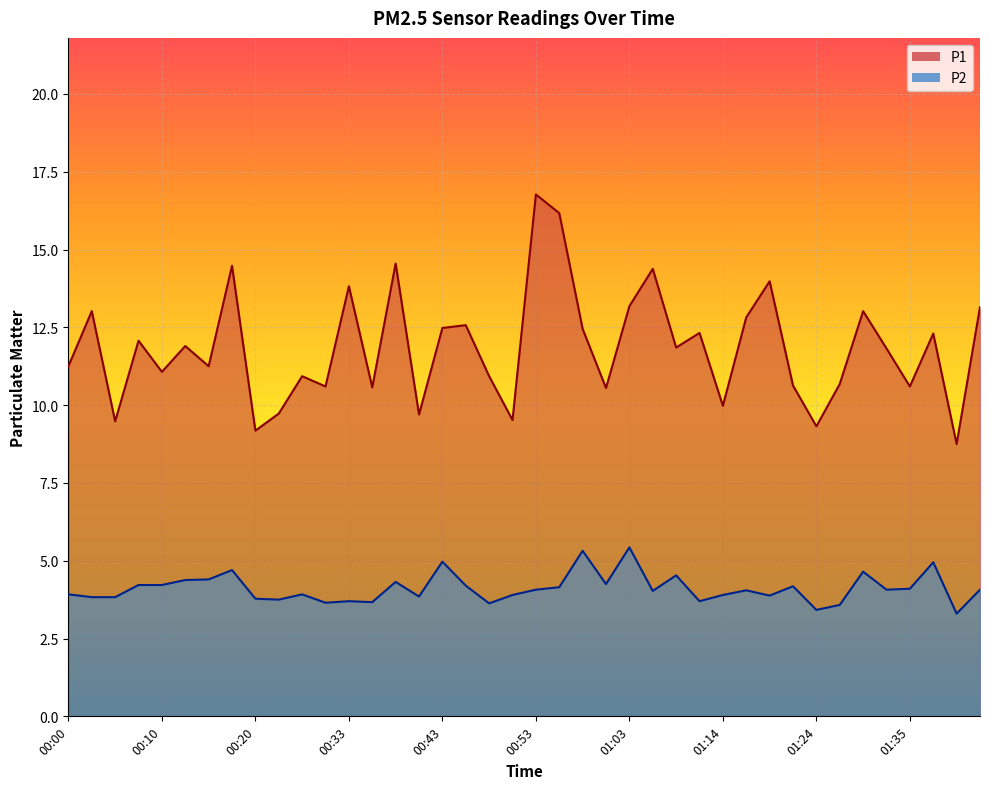

How many values in the P2 series exceed 4?

22